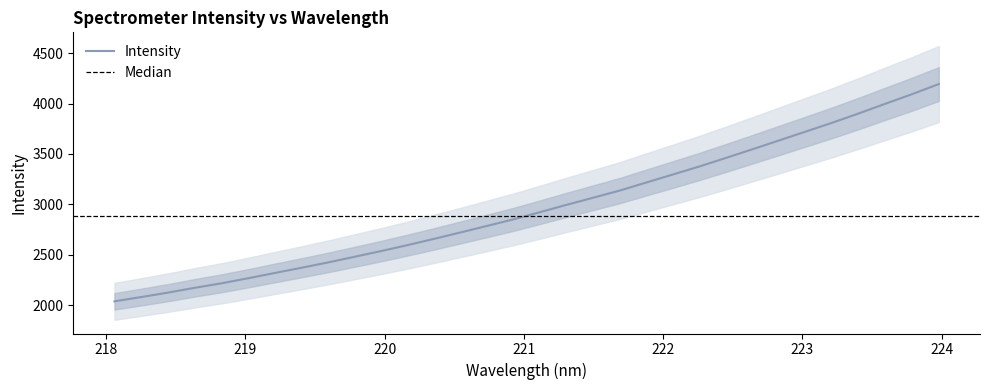

How many data points are less than 2922?

16